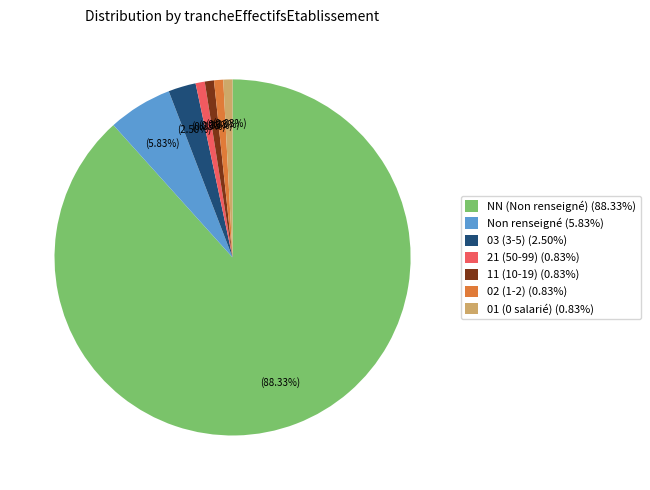

Which category has the biggest portion of the pie?

NN (Non renseigné) (88.33%)